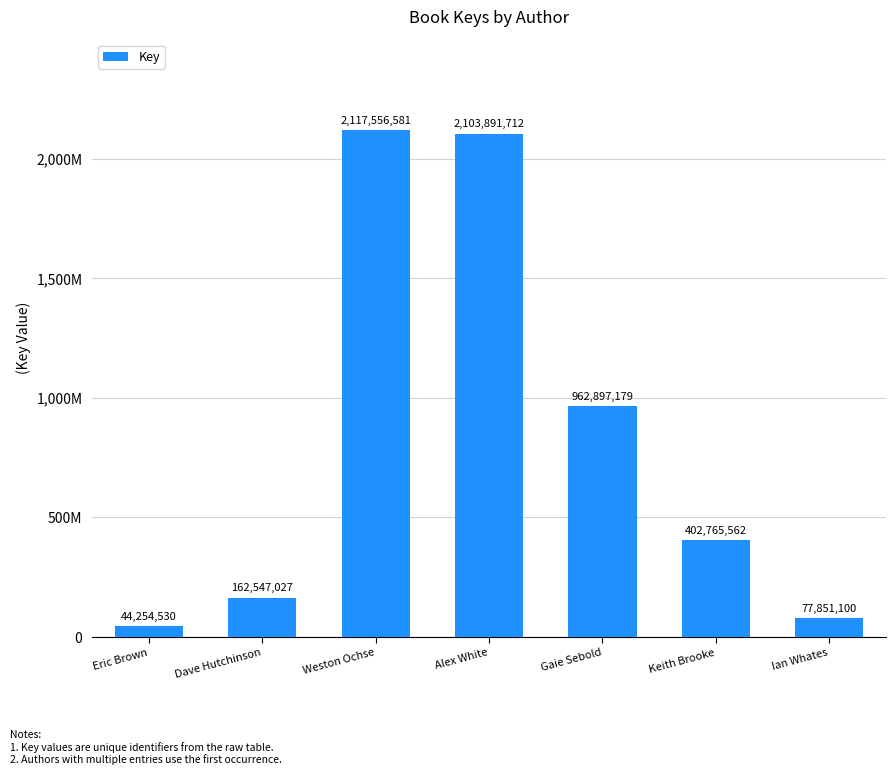

What is the change in value from Eric Brown to Weston Ochse?

+2073302051